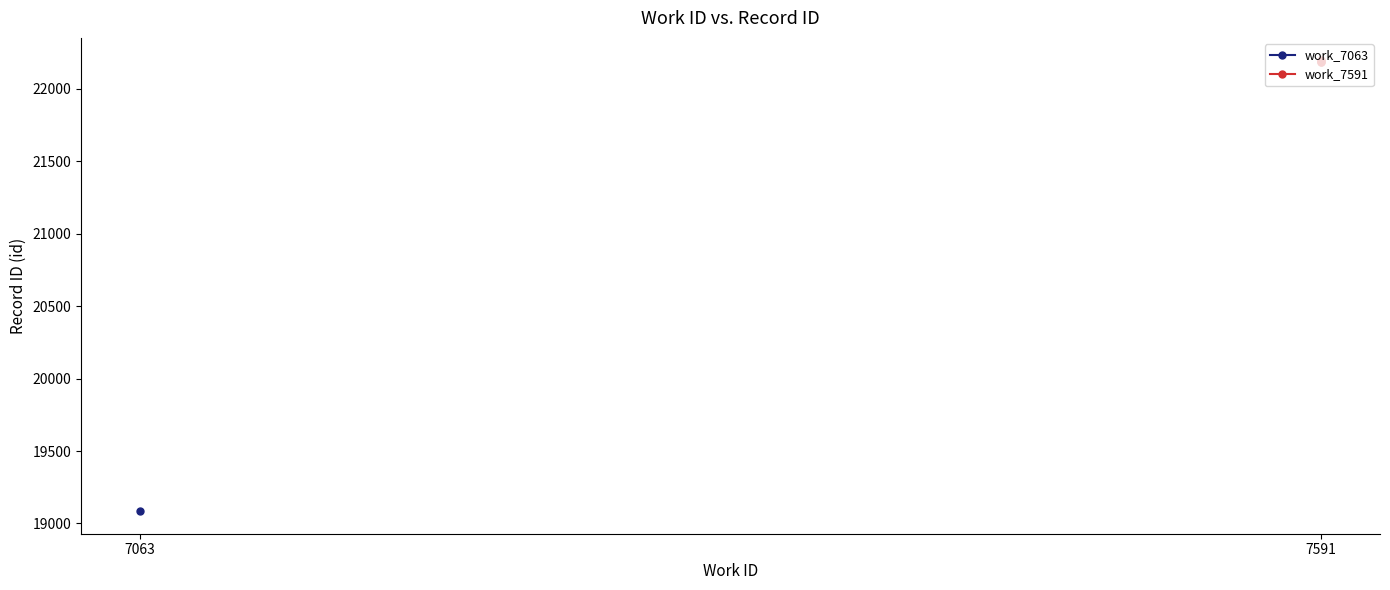

Which category has the lowest value across all series?

7591